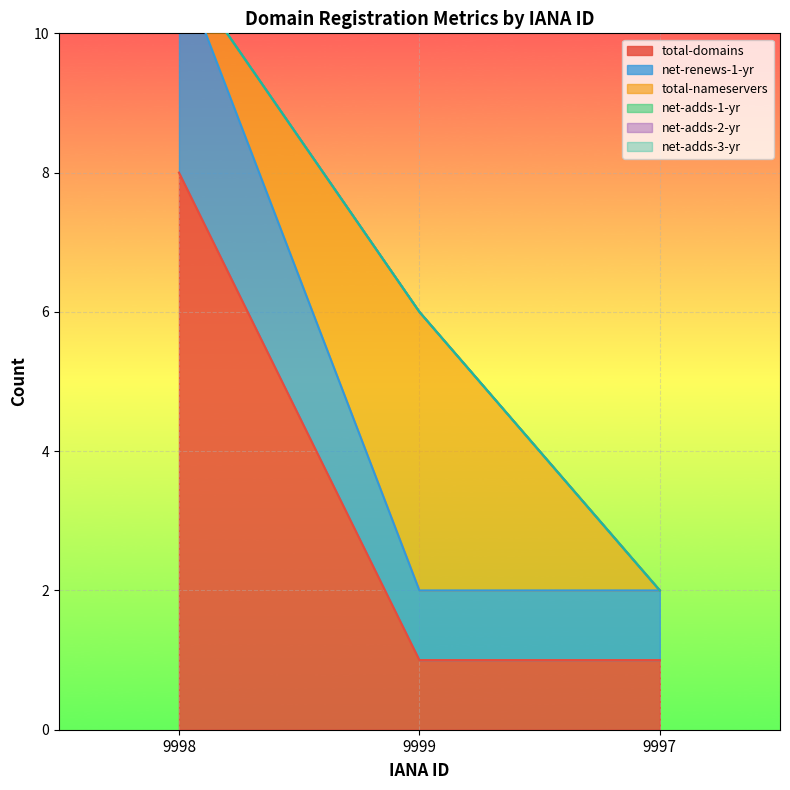

What is the value of the total-domains point at the 3rd from the left?

1